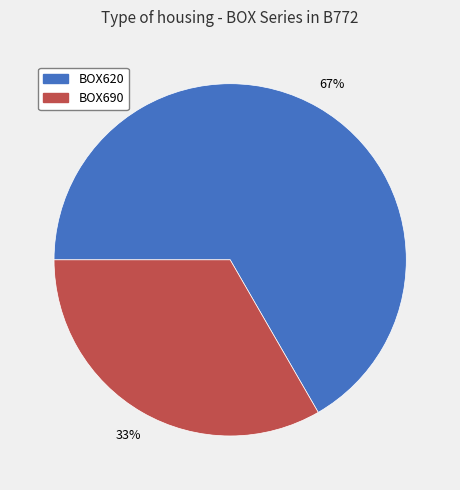

To the nearest percent, what is the average slice percentage?

50%